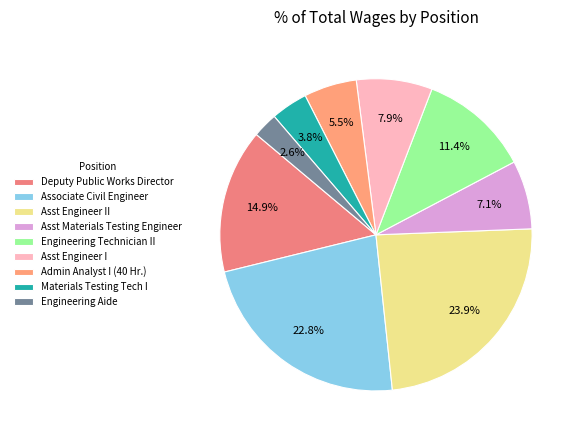

Combined, what portion of the pie is Engineering Aide and Deputy Public Works Director?

17.5%